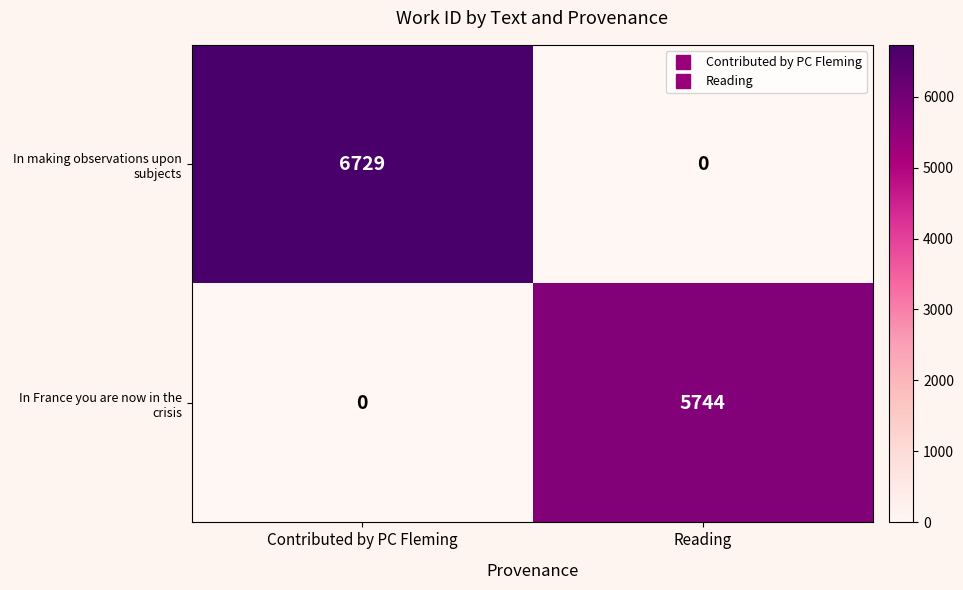

What is the sum of the In making observations upon subjects values at Reading and Contributed by PC Fleming?

6729